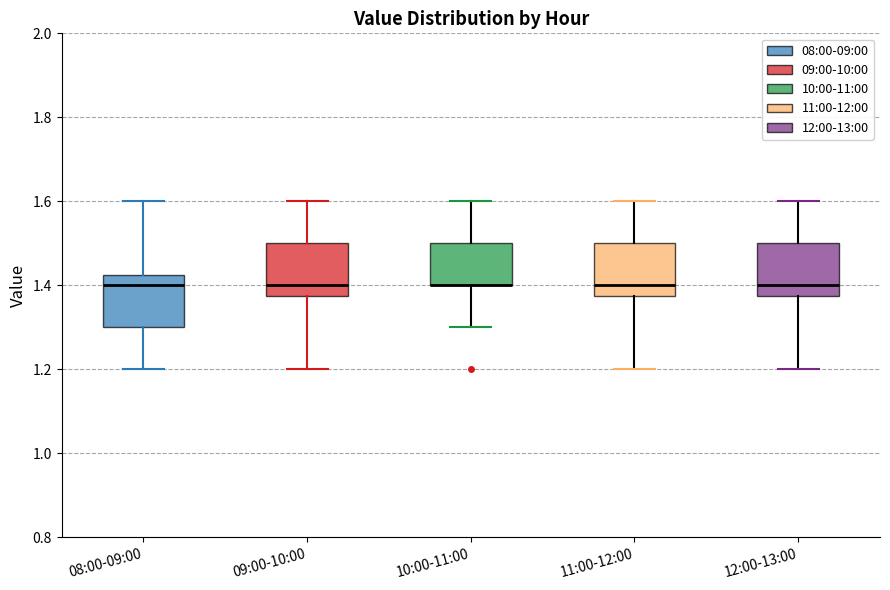

Reading left to right, transcribe this box plot: for each box, give where its median line is, the range the box spans, and where its two whiskers end, as read against the y-axis. The values are not printed on the chart, so give them approximately, as read against the axis.

08:00-09:00: median 1.40, box 1.30 to 1.42, whiskers 1.20 to 1.60
09:00-10:00: median 1.40, box 1.38 to 1.50, whiskers 1.20 to 1.60
10:00-11:00: median 1.40 (drawn on the box's lower edge), box 1.40 to 1.50, whiskers 1.30 to 1.60
11:00-12:00: median 1.40, box 1.38 to 1.50, whiskers 1.20 to 1.60
12:00-13:00: median 1.40, box 1.38 to 1.50, whiskers 1.20 to 1.60